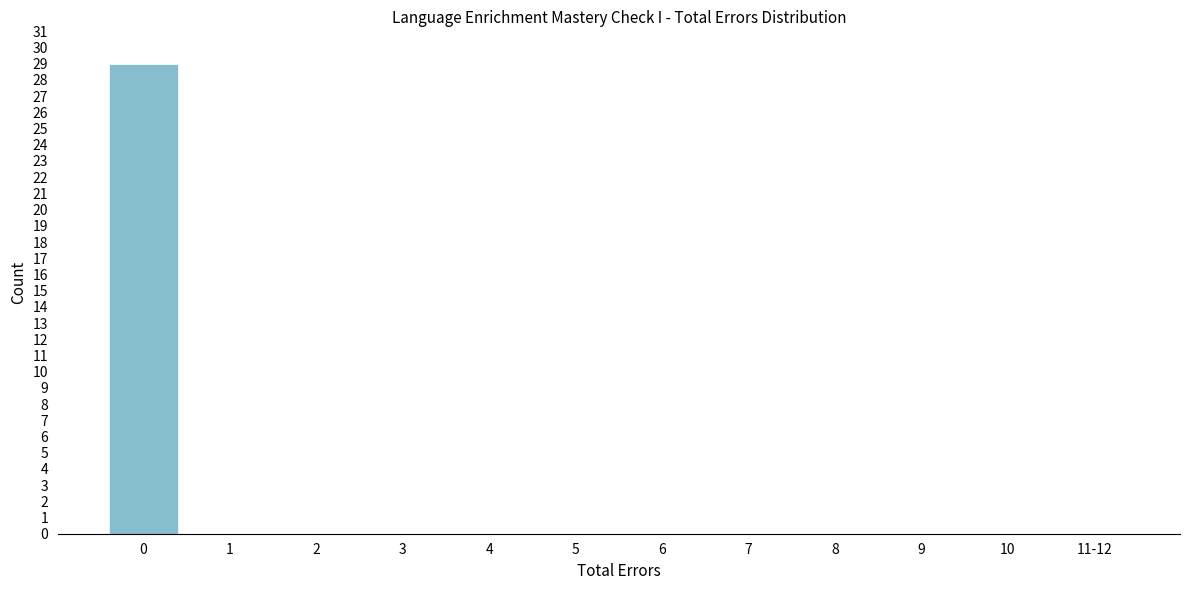

Reading left to right, what are all the values shown in this chart?

0=29	1=0	2=0	3=0	4=0	5=0	6=0	7=0	8=0	9=0	10=0	11-12=0